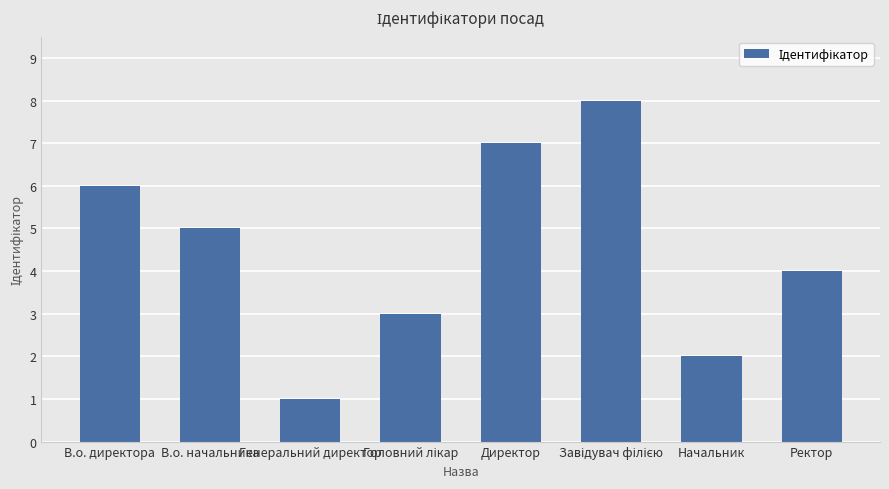

At which label is the value closest to 4?

Ректор